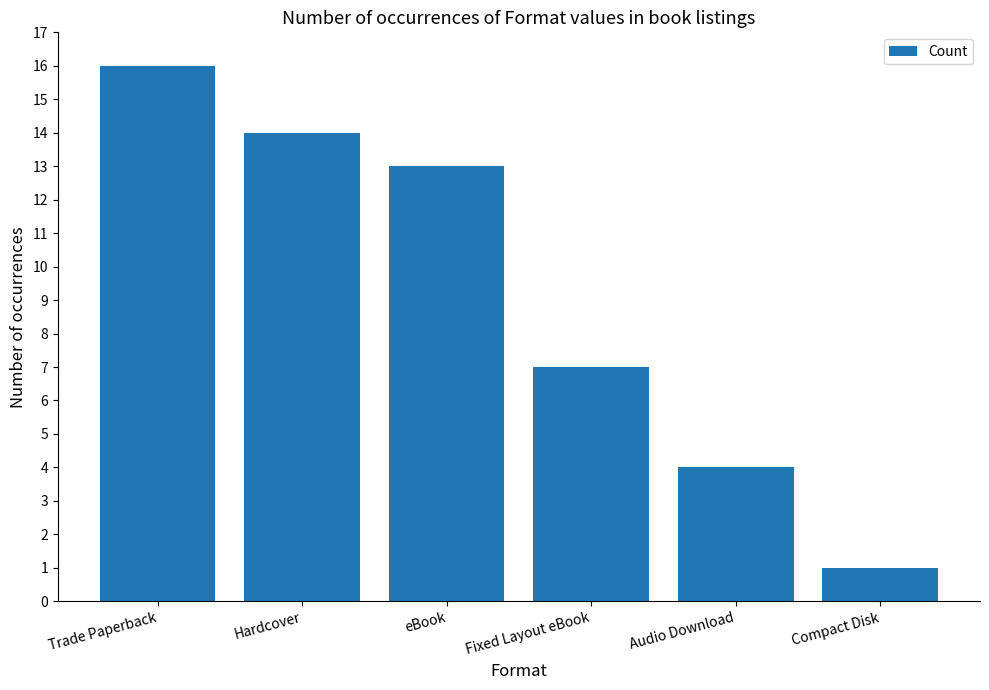

At which label does the data first exceed 13?

Trade Paperback